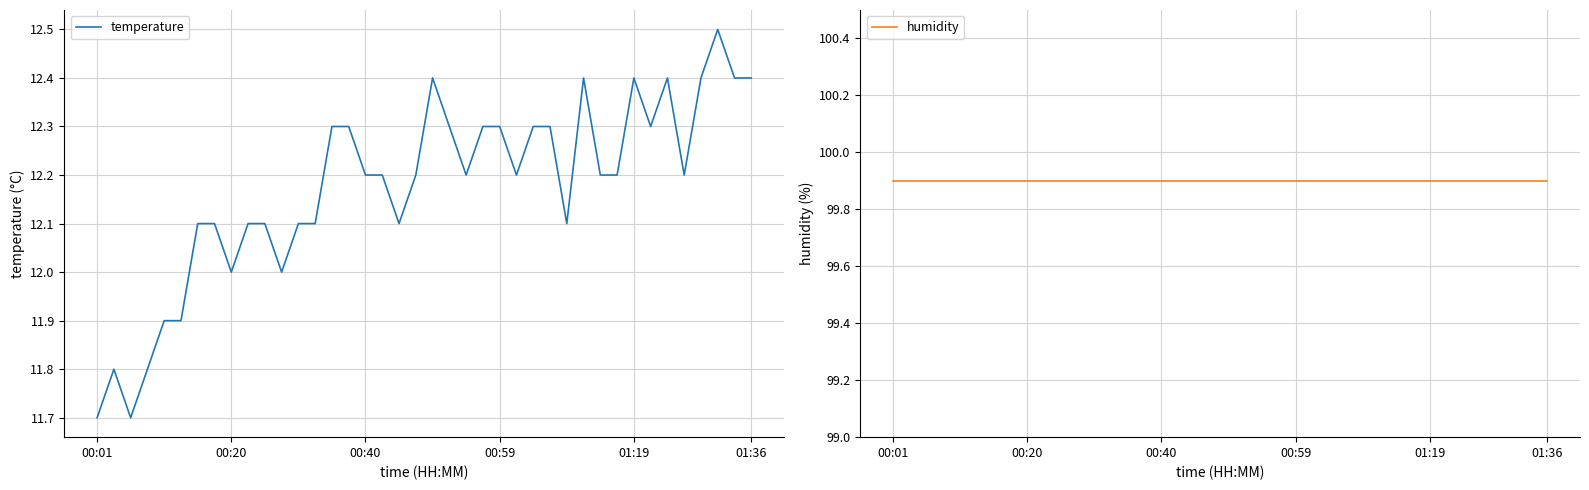

What is the value of the temperature point at the 23rd from the left?

12.2